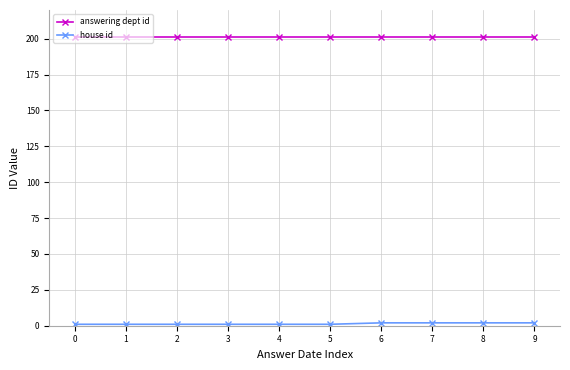

Which series has the largest total across all categories?

answering dept id